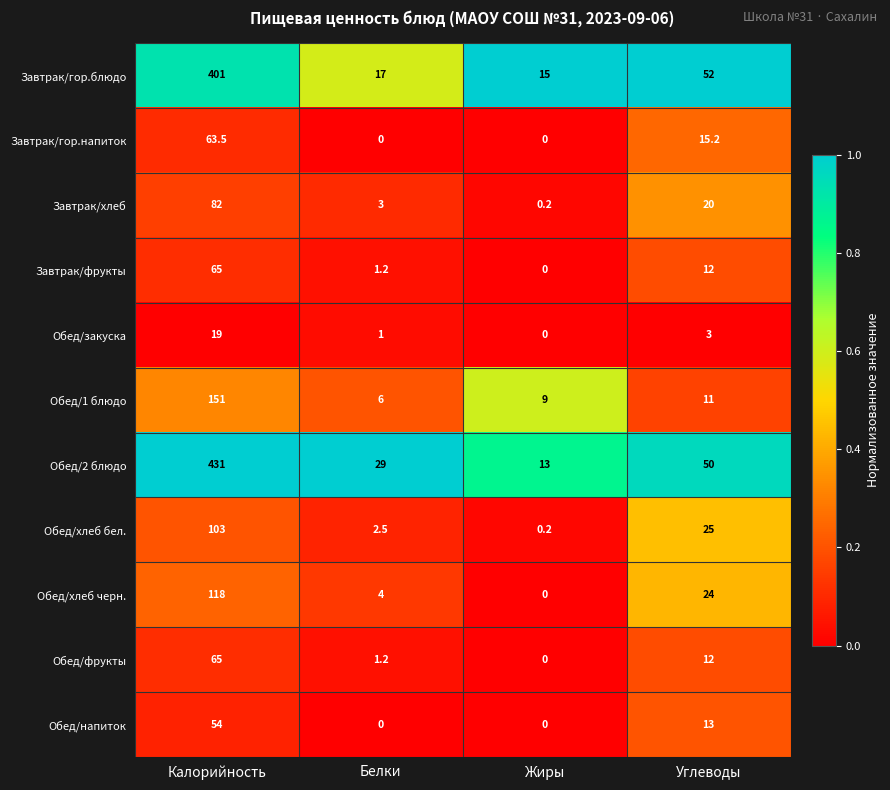

Is the value of Обед/фрукты at Жиры greater than the value of Завтрак/гор.блюдо at Углеводы?

No